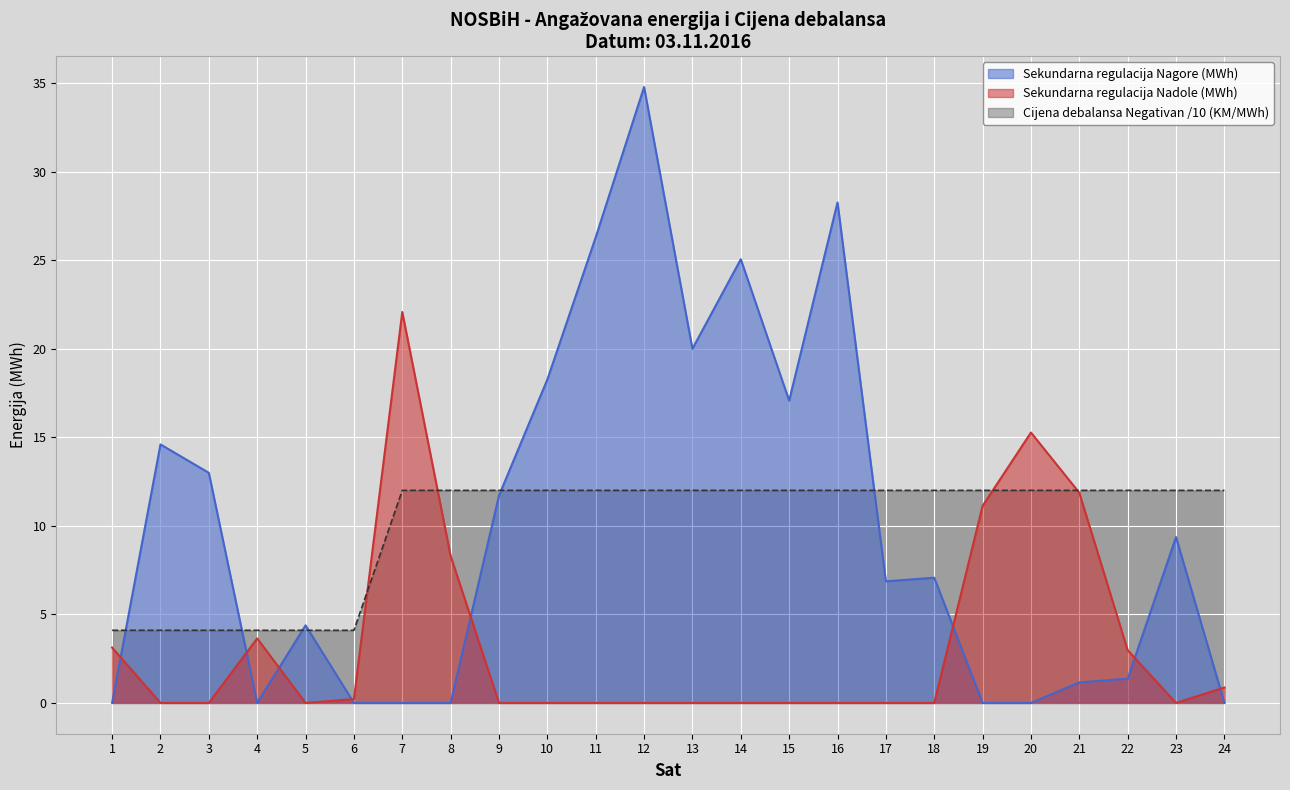

Where is the first local maximum for Sekundarna regulacija Nagore (MWh)?

2